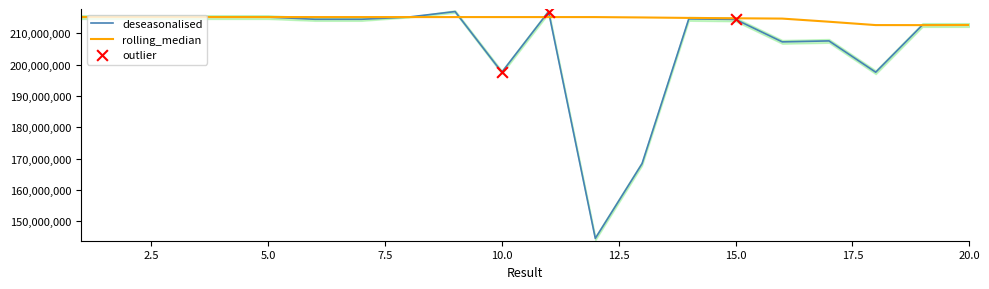

At which category is the sum across all series the highest?

9